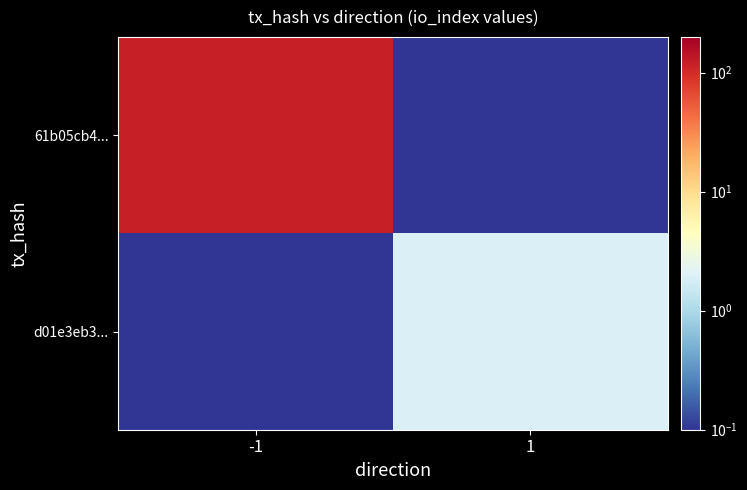

Which series has the largest range (max minus min)?

61b05cb4...